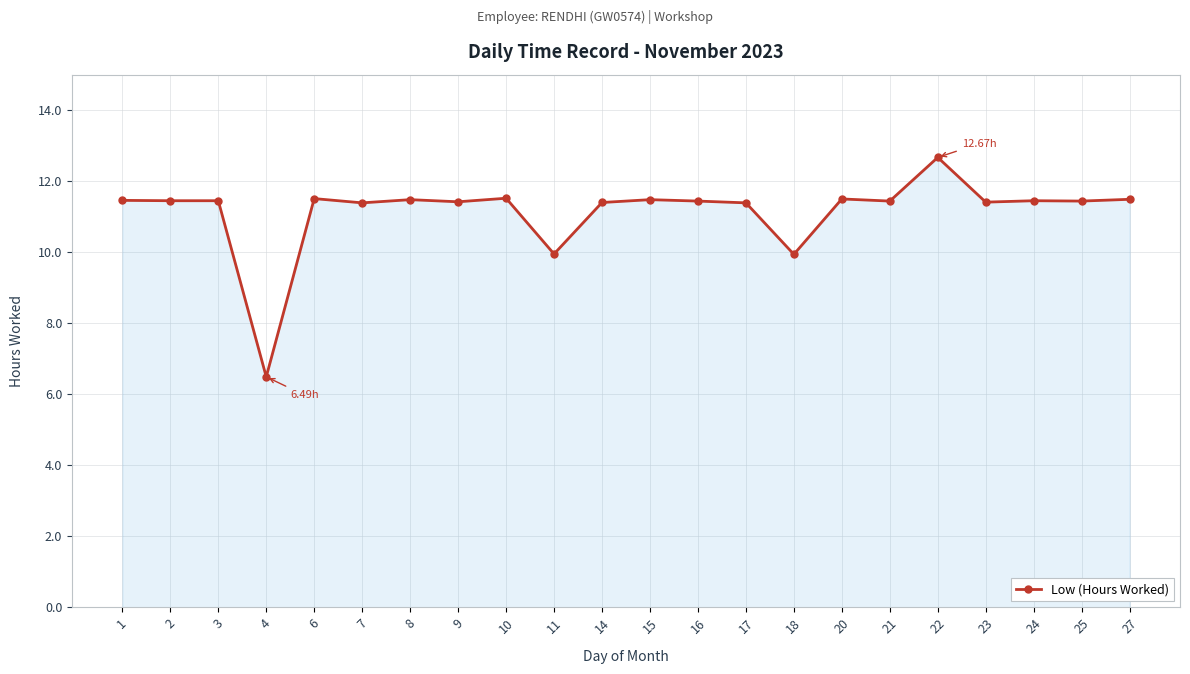

What is the ratio of the value at 20 to the value at 2?

1.0